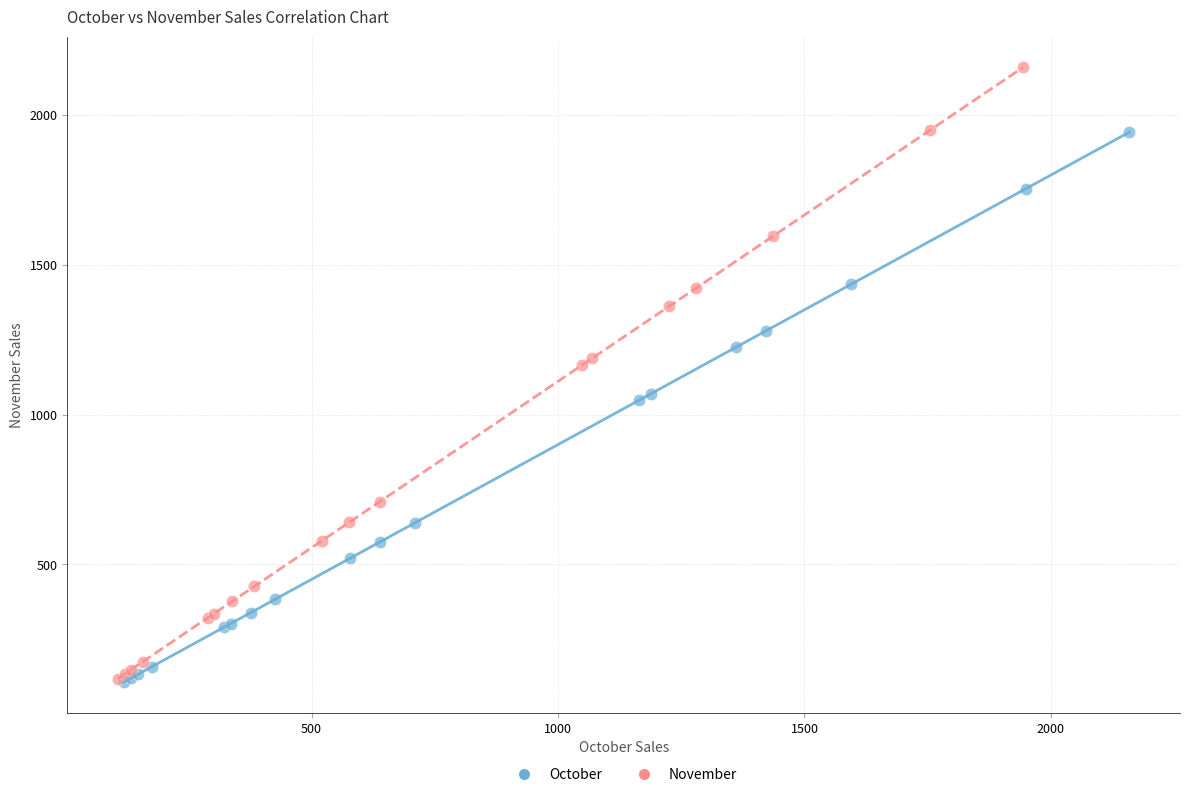

What are all the series names shown in the legend?

October, November